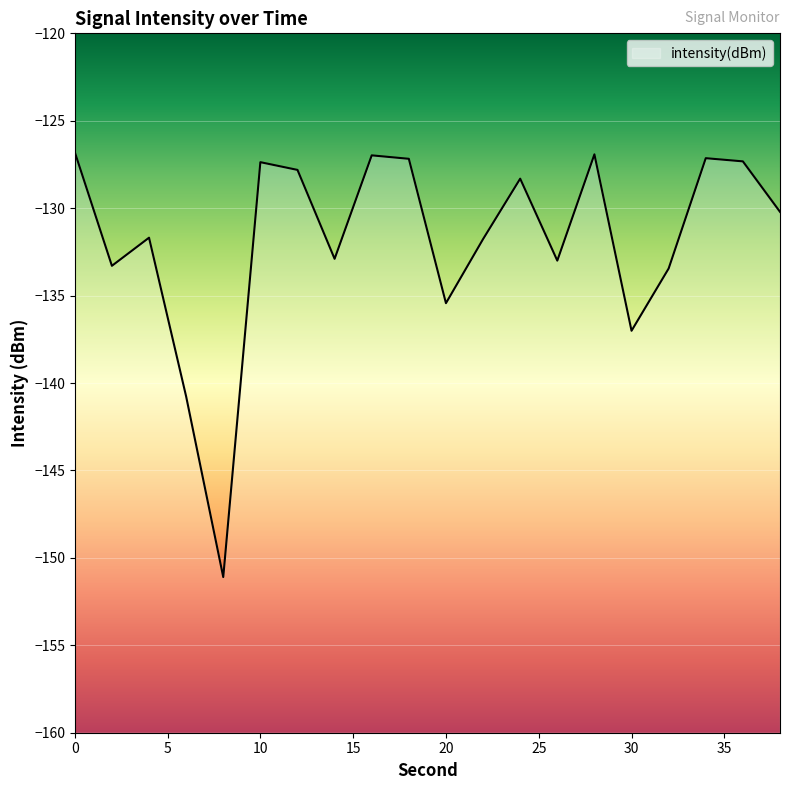

List the labels in order of value, smallest first.

8, 6, 30, 20, 32, 2, 26, 14, 22, 4, 38, 24, 12, 10, 36, 18, 34, 16, 28, 0